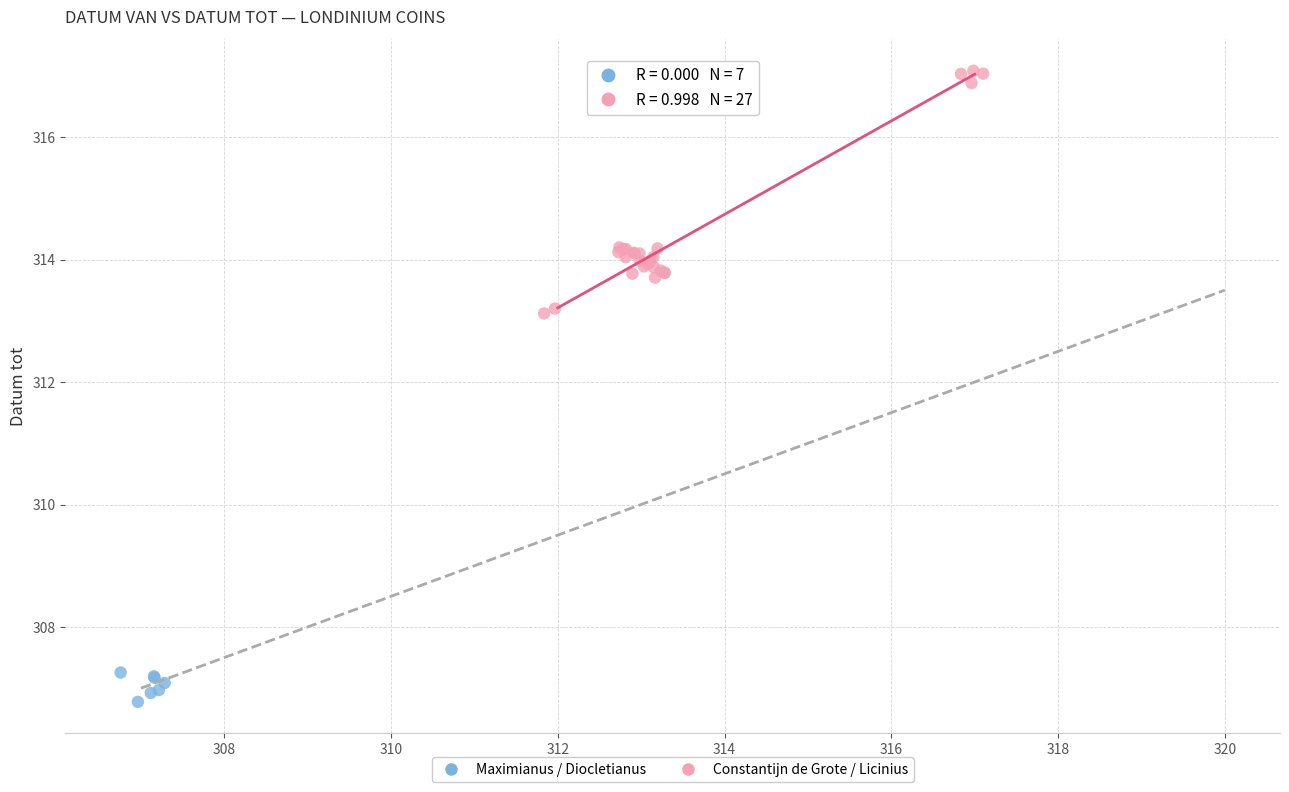

Which series reaches the maximum Y coordinate?

Constantijn de Grote / Licinius